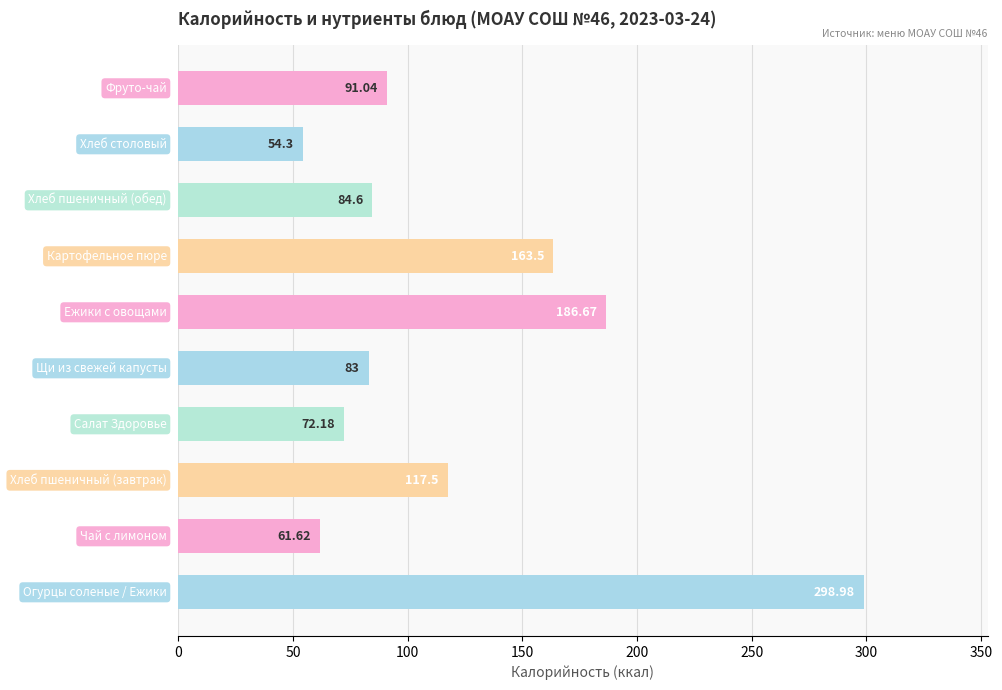

What is the difference between the maximum and second lowest values?

237.4